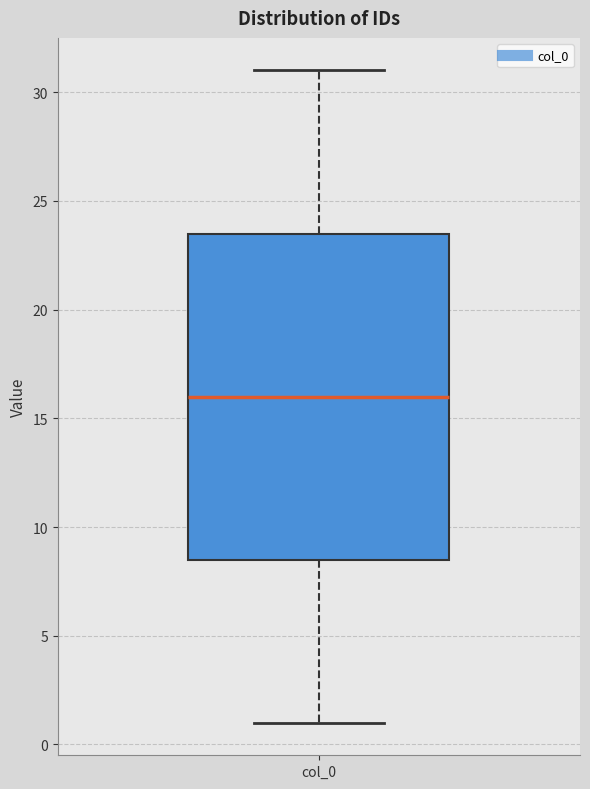

Transcribe this box plot: give where the median line is, the range the box spans, and where the two whiskers end, as read against the y-axis. The values are not printed on the chart, so give them approximately, as read against the axis.

median 16.0, box 8.5 to 23.5, whiskers 1.0 to 31.0